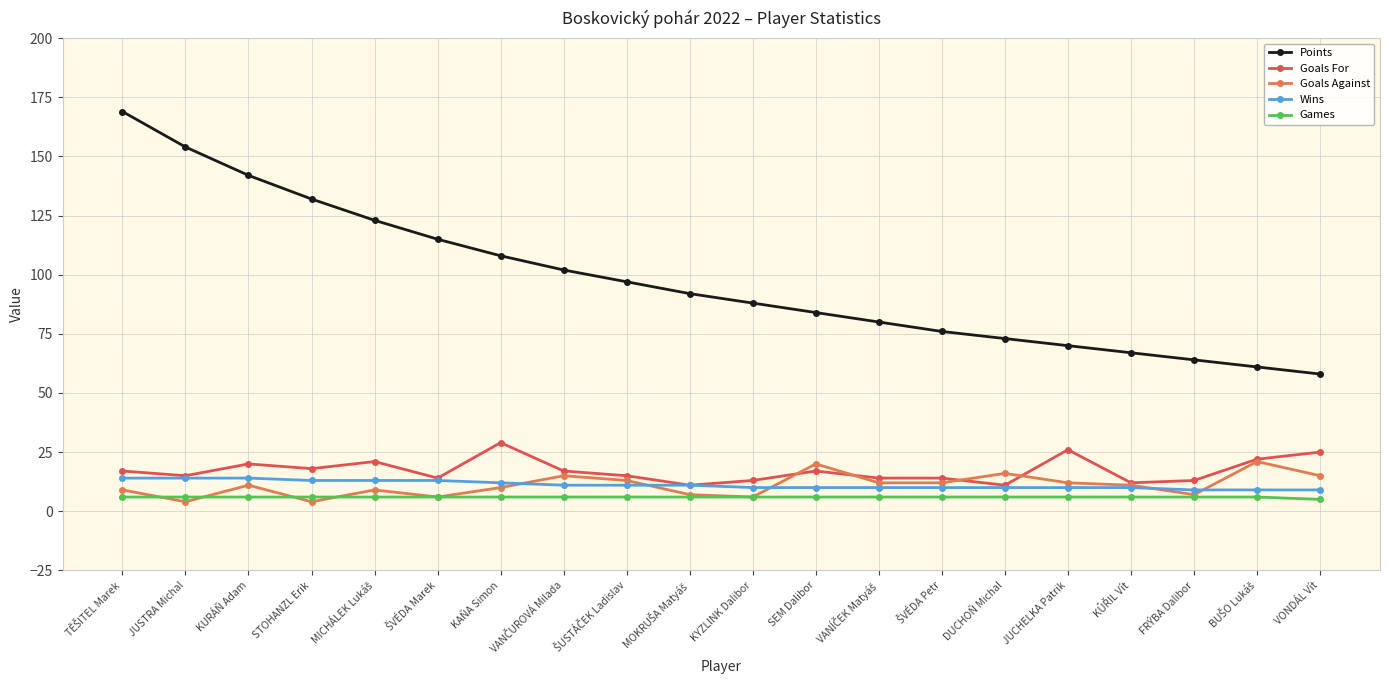

What is the spread (max minus min) of values at FRÝBA Dalibor?

58